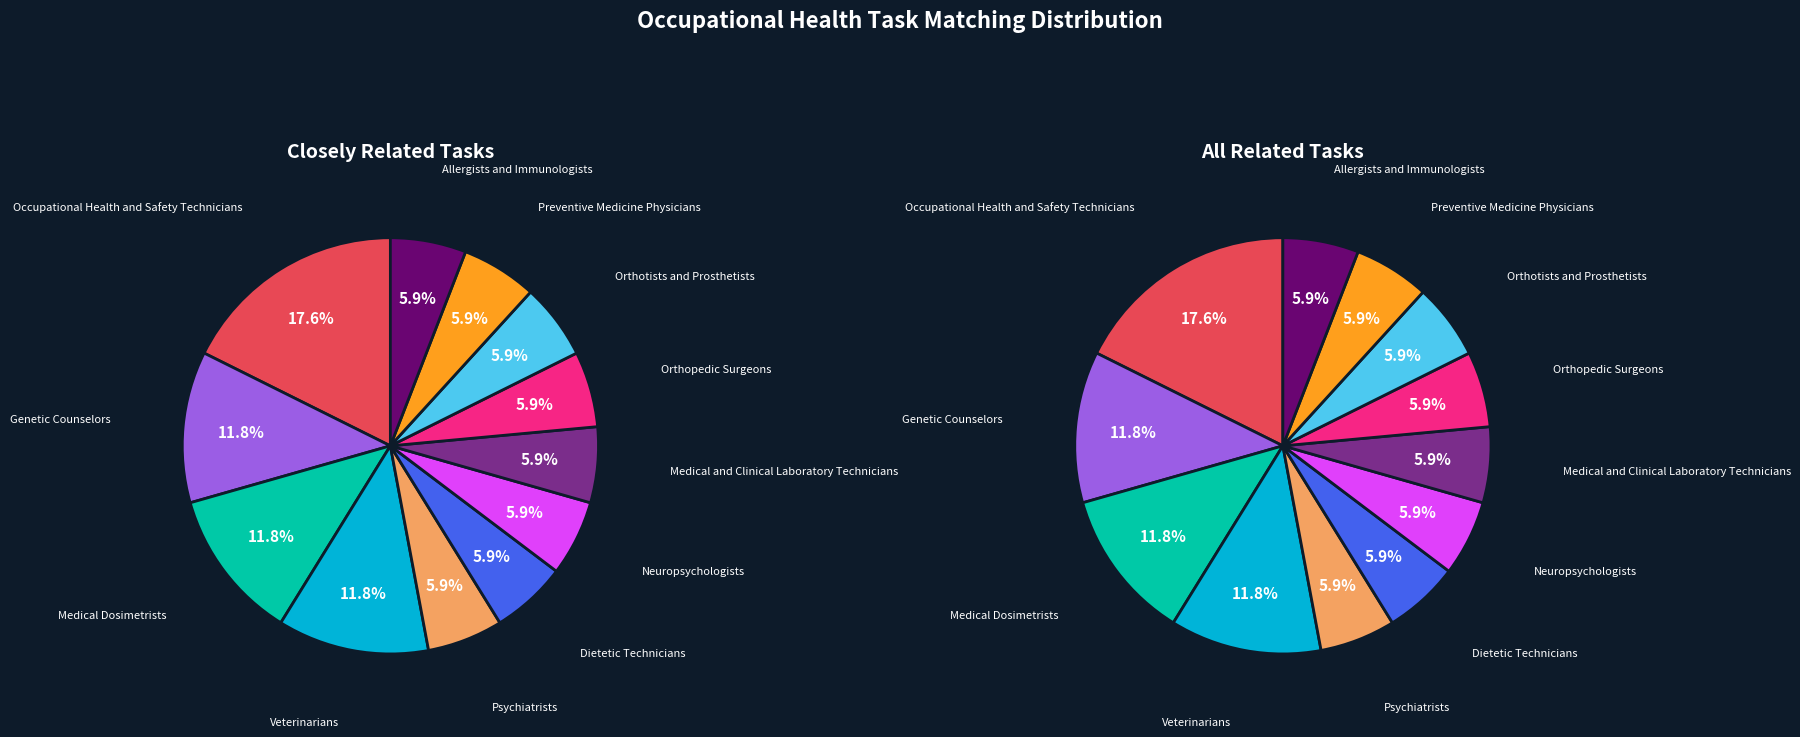

To the nearest percent, what percentage of the pie is Veterinarians?

12%